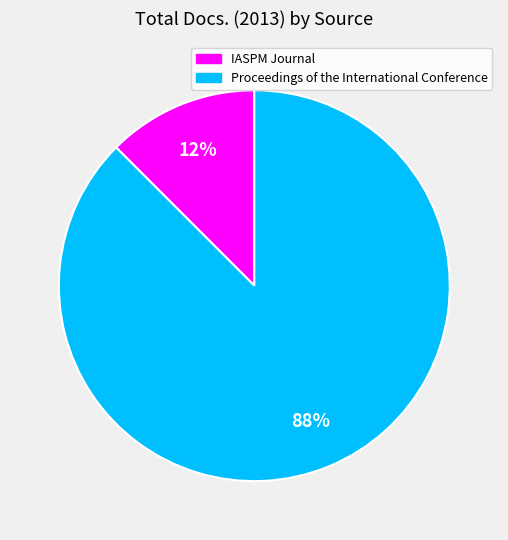

Count the number of slices in the pie.

2